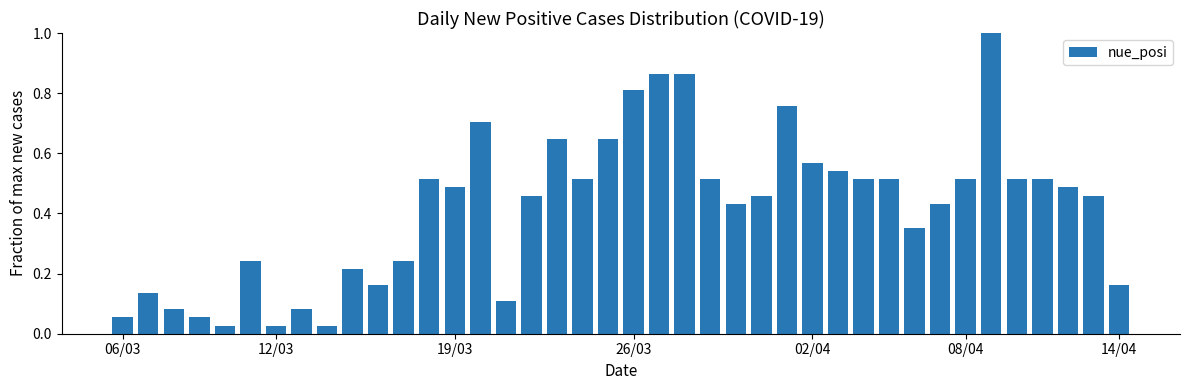

What is the maximum value shown in the chart?

1.0